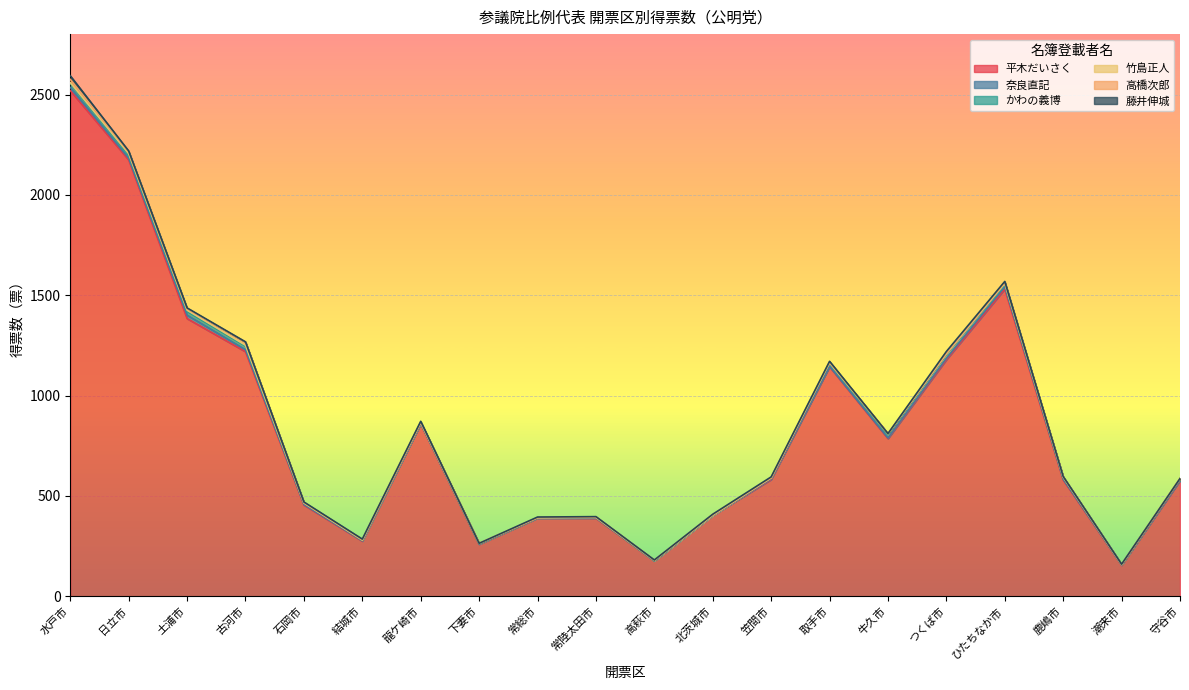

The value of 平木だいさく at 古河市 is 1219. True or false?

True